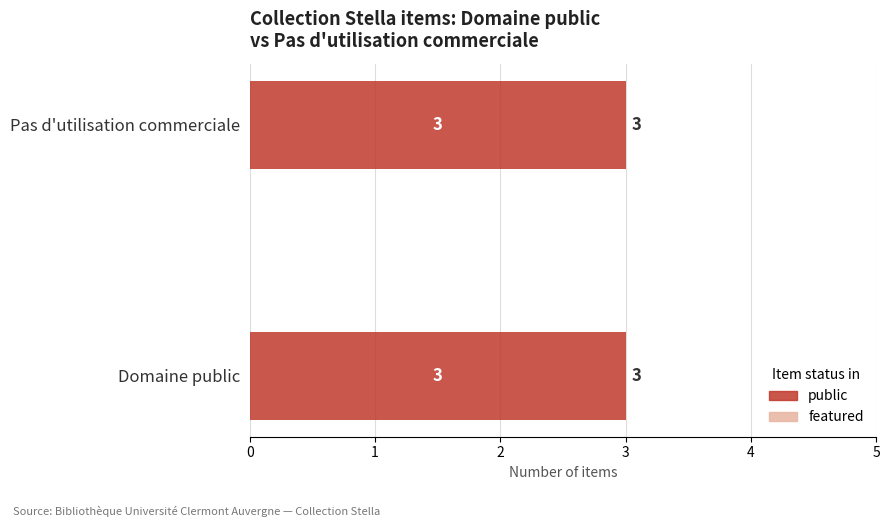

Rank the series by their average value, from lowest to highest.

featured, public